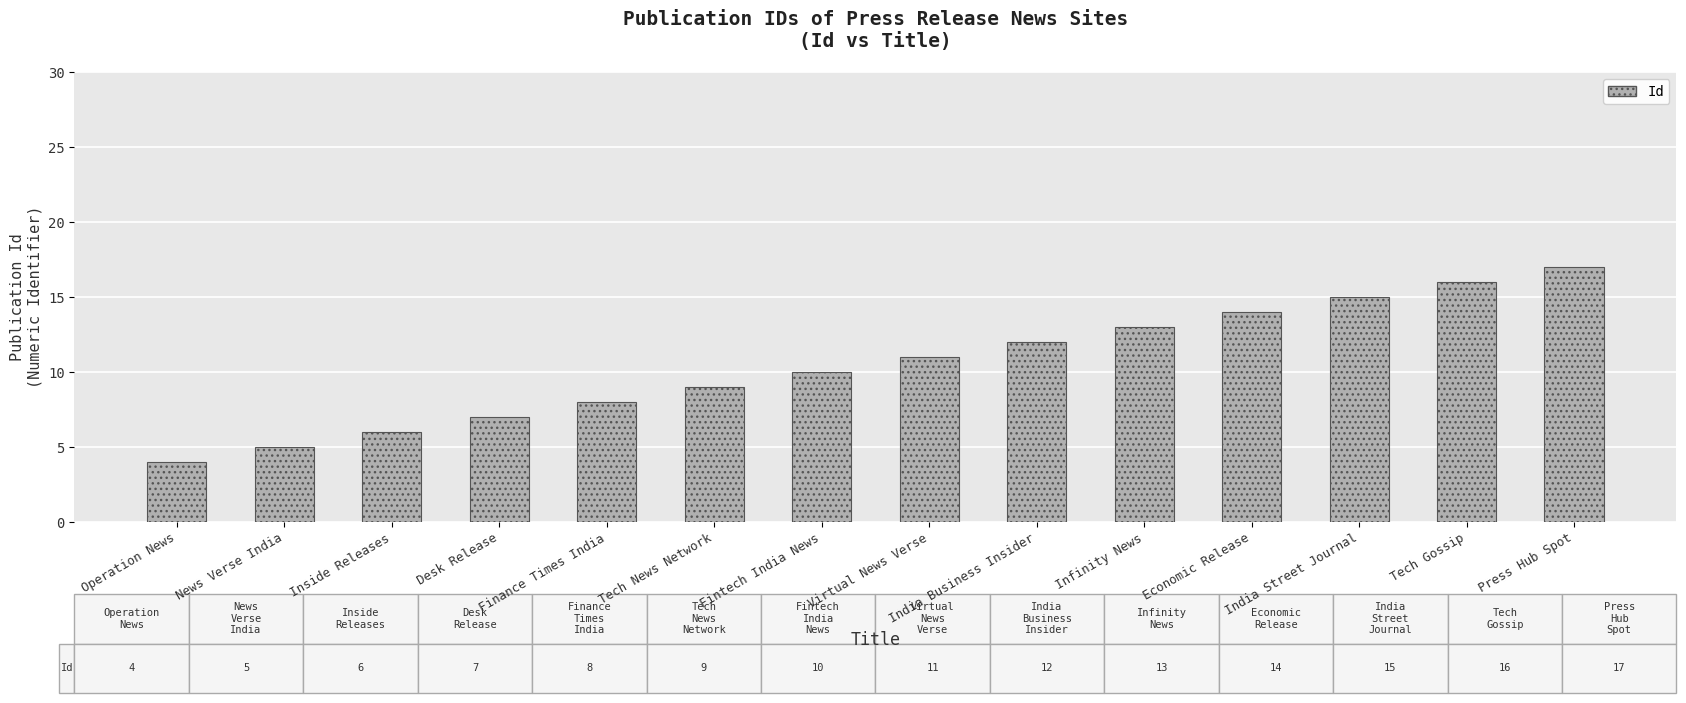

Where is the data nearest to the value 10?

Fintech India News